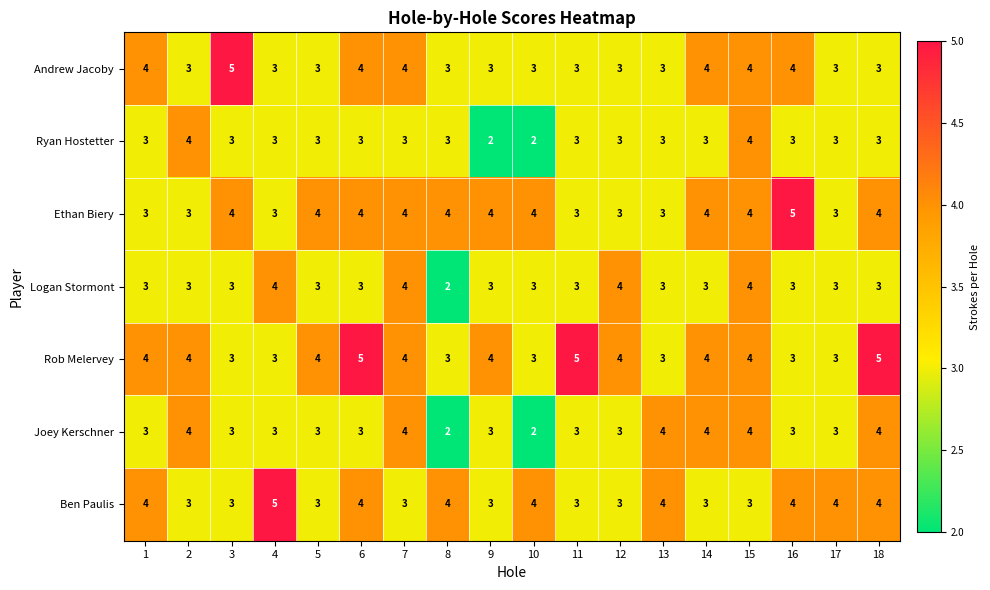

Read the Ben Paulis value at 11.

3